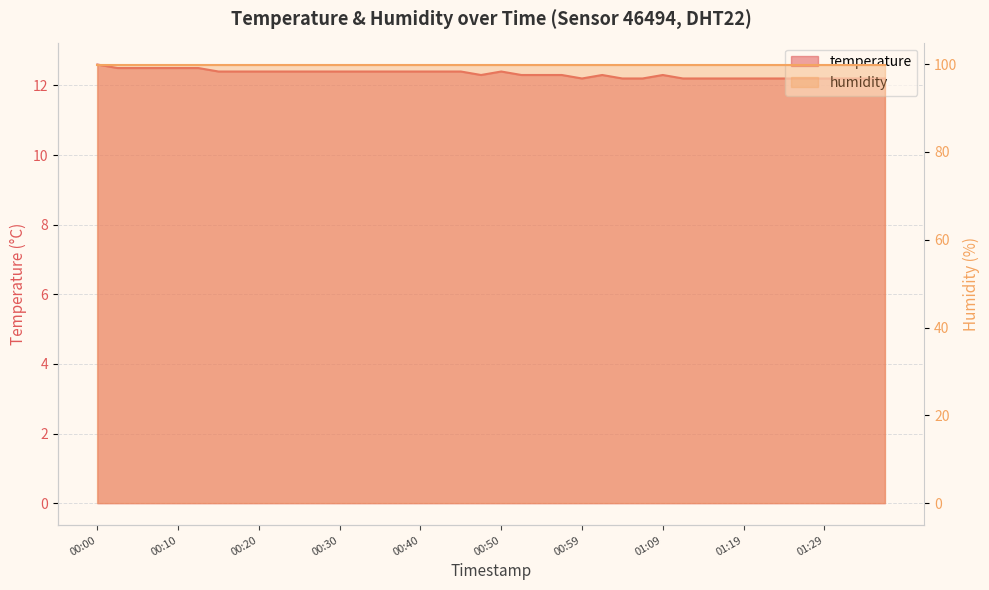

How many interior local peaks (higher than both neighbors) does the data have?

3